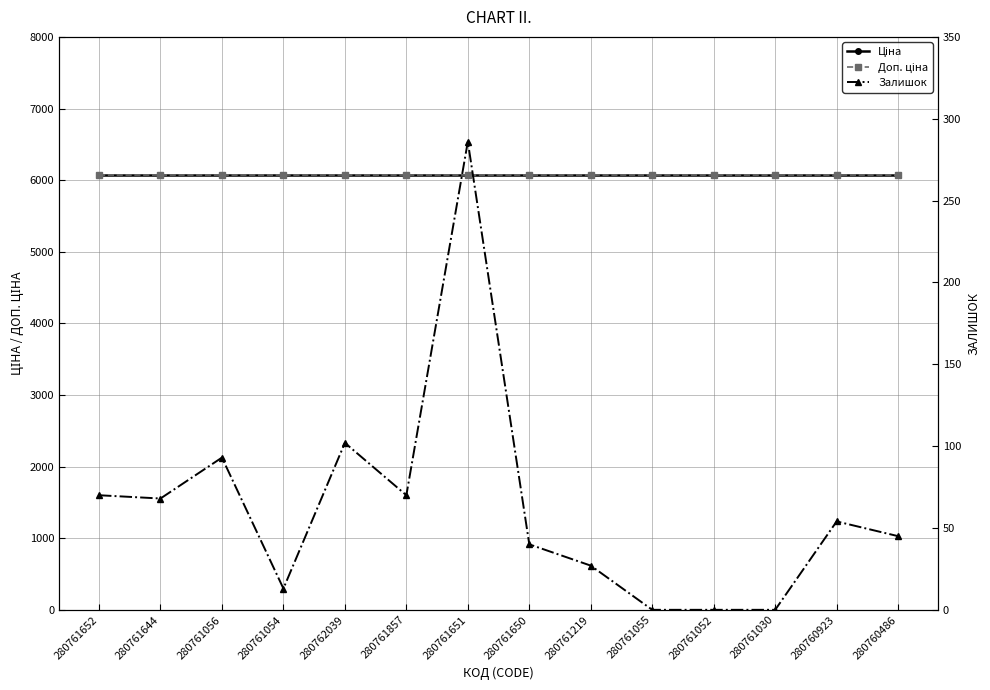

True or false: Залишок and Ціна cross at least once.

False